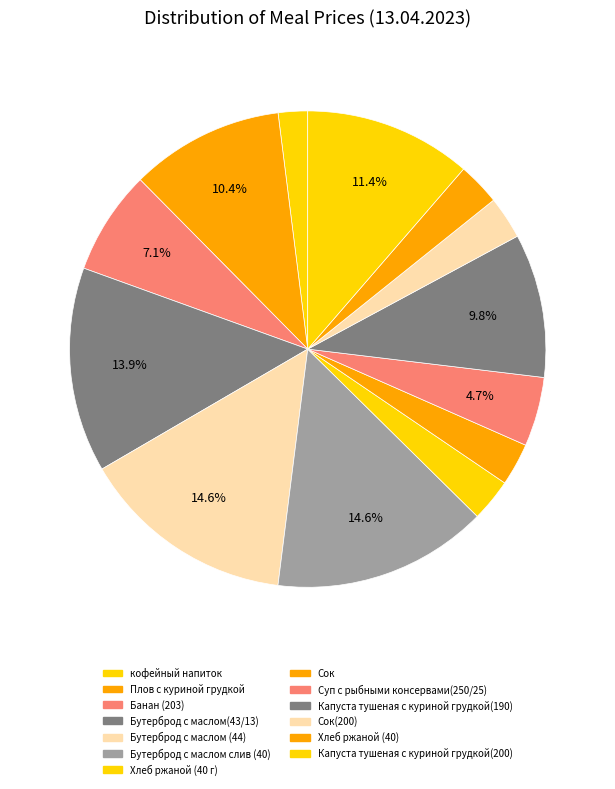

How many slices are in this pie chart?

13